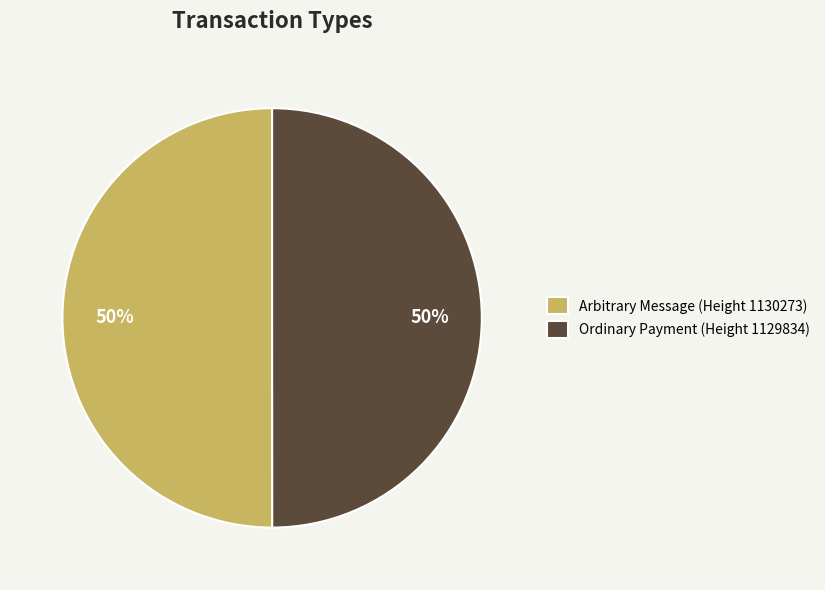

What percentage is the Ordinary Payment (Height 1129834) slice, to the nearest percent?

50%